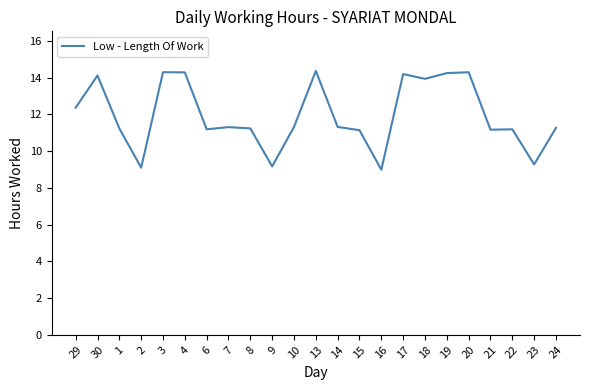

Between 6 and 18, which is larger?

18